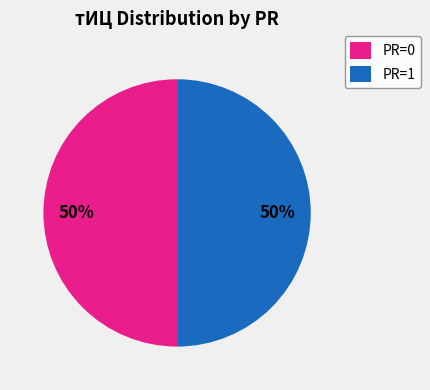

To the nearest percent, what percentage of the pie is PR=0?

50%